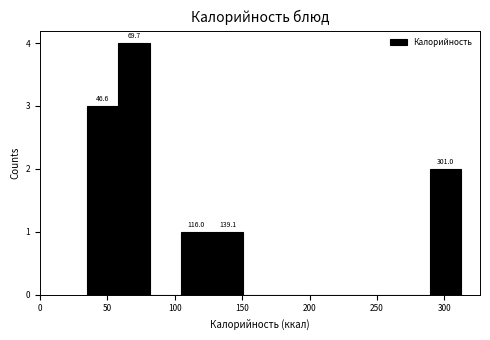

Over which range of the x-axis is the bar tallest?

60 to 80